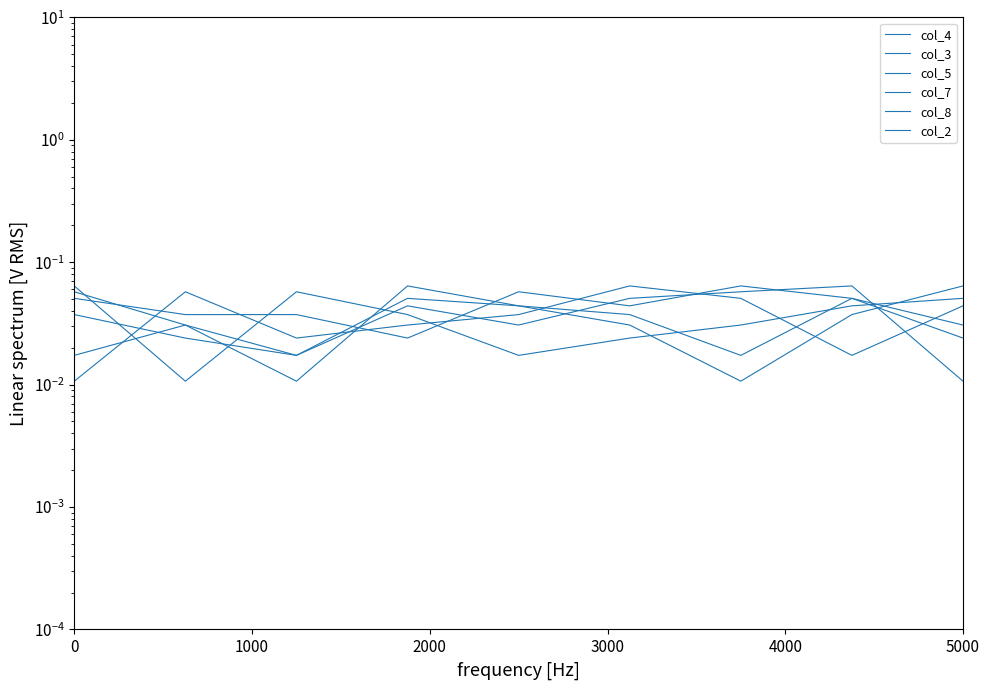

Does the chart have visible grid lines?

No